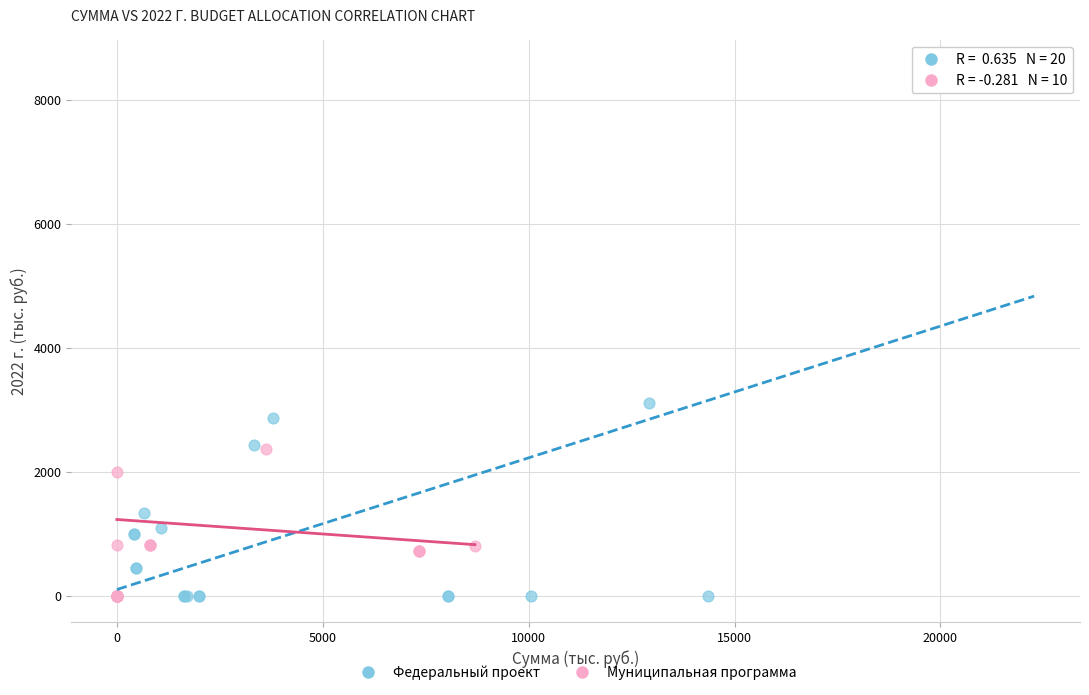

Which series reaches the maximum Y coordinate?

Федеральный проект